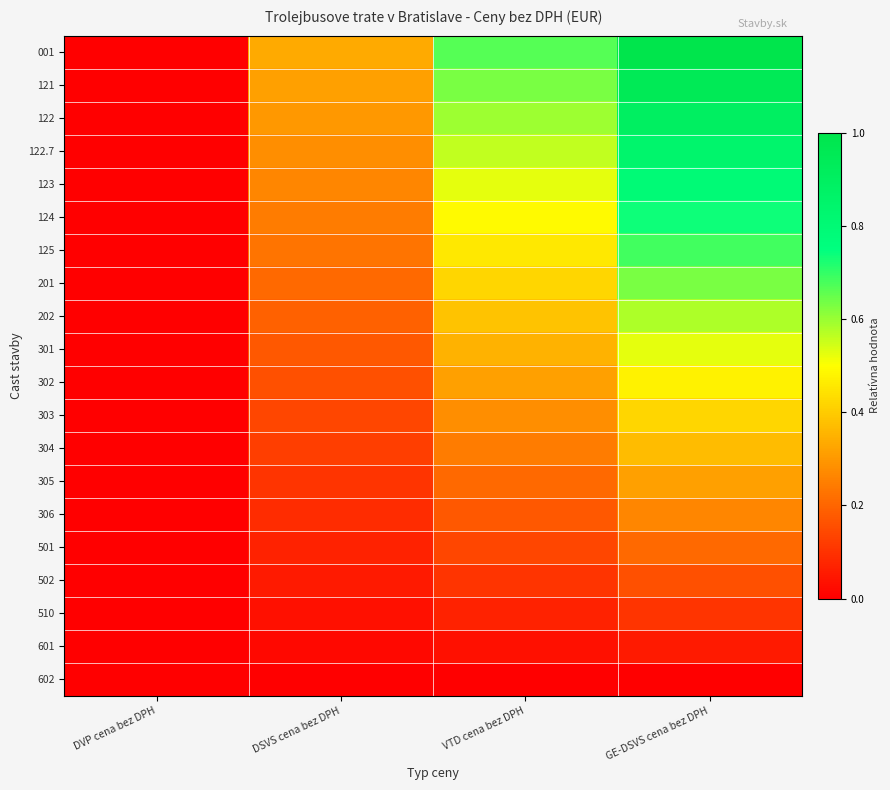

Which series has the widest spread of values?

001